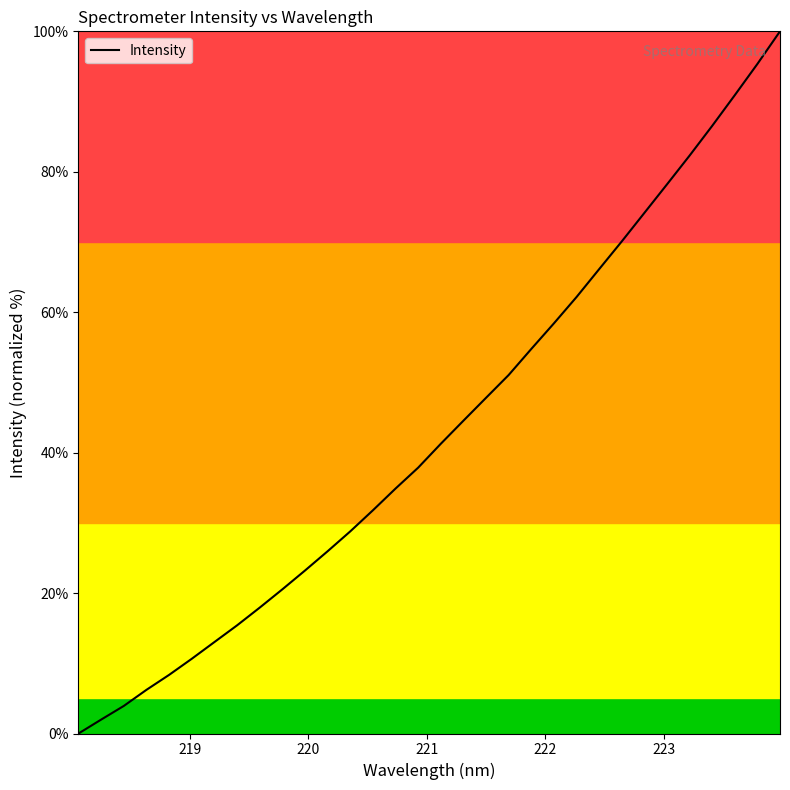

What is the greatest value displayed?

100.0